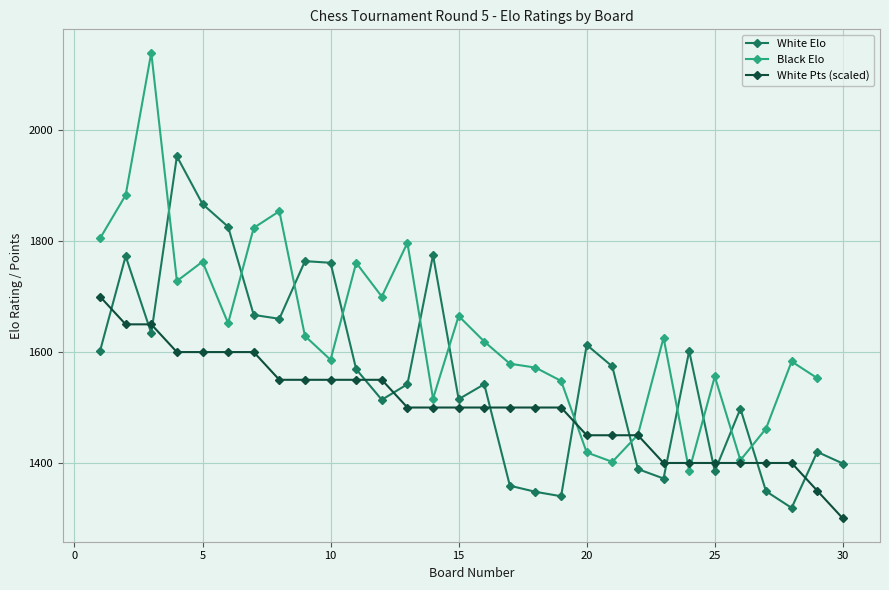

What is the maximum value for White Pts (scaled)?

1700